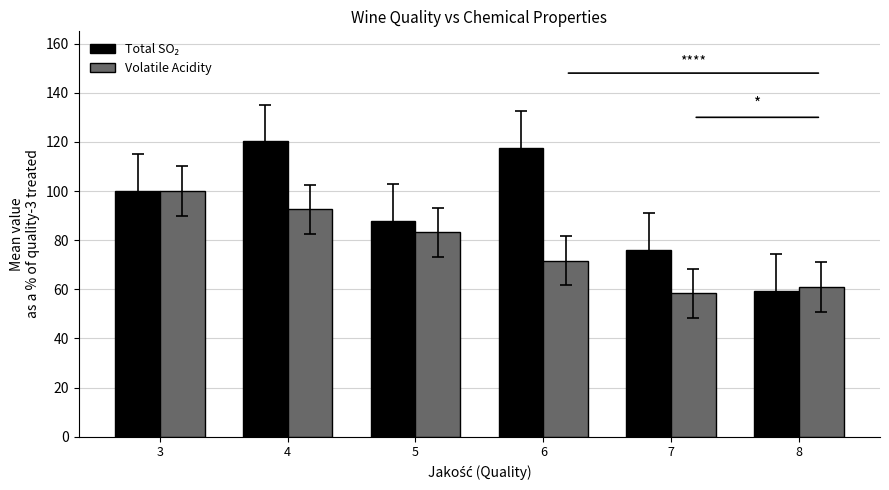

Is it true that Volatile Acidity equals 61.0 at 8?

True